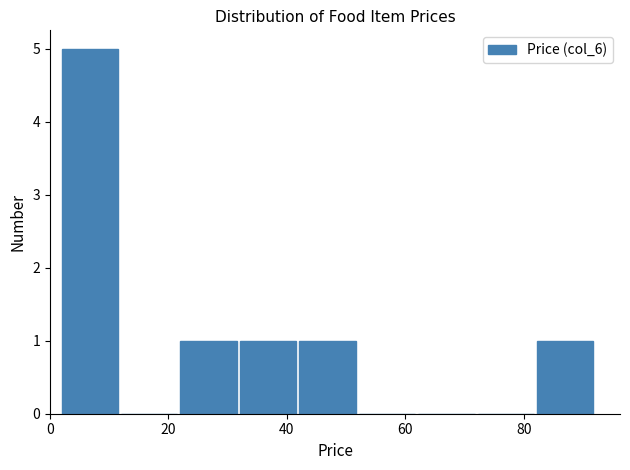

Reading left to right, transcribe this chart: for each bar, give the range it covers on the x-axis and its height. Neither the bar edges nor the heights are printed on the chart, so give them approximately, as read against the axes.

2 to 12: 5
12 to 22: 0
22 to 32: 1
32 to 42: 1
42 to 52: 1
52 to 62: 0
62 to 72: 0
72 to 82: 0
82 to 92: 1